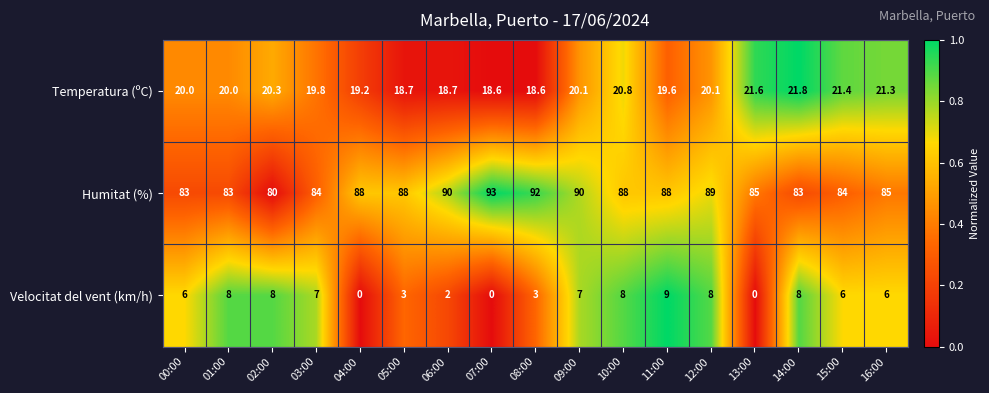

What is the spread (max minus min) of values at 15:00?

78.0